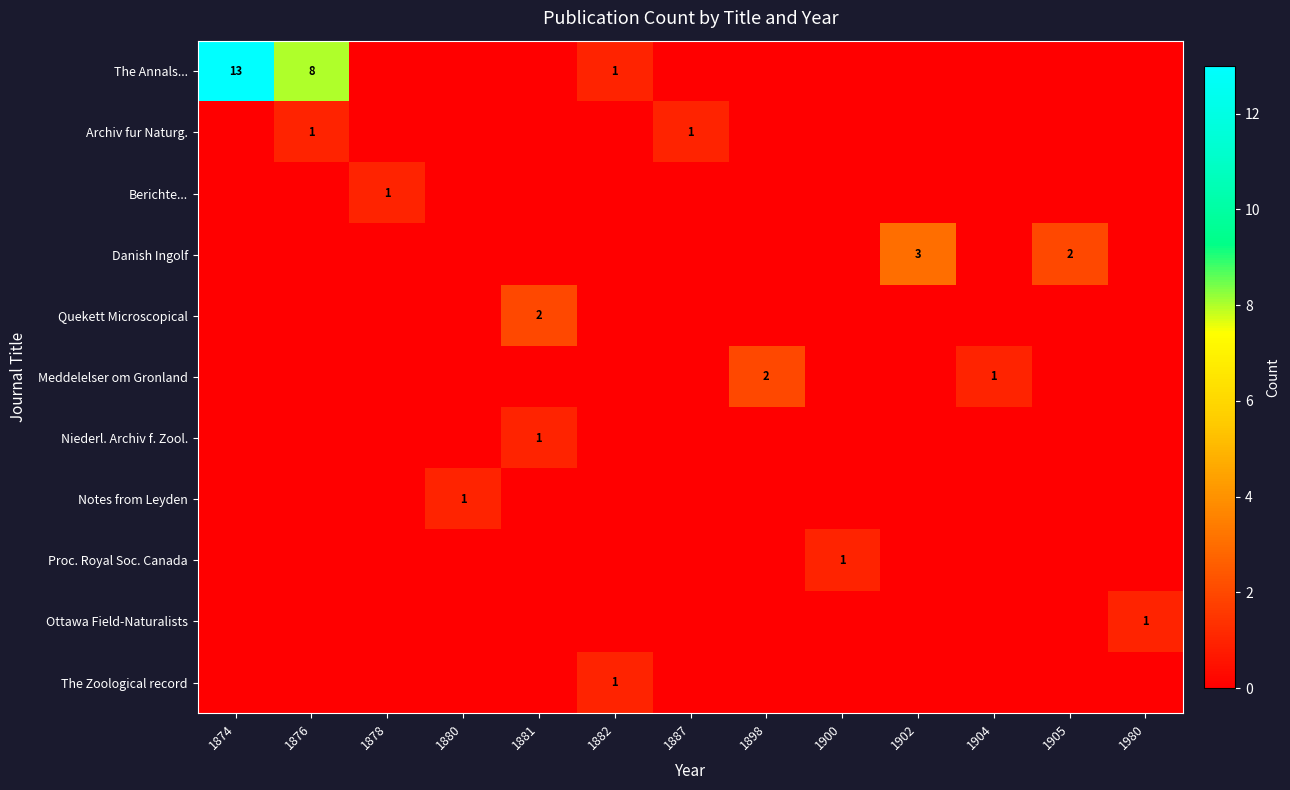

The Berichte... series shows -1 at 1874. True or false?

False